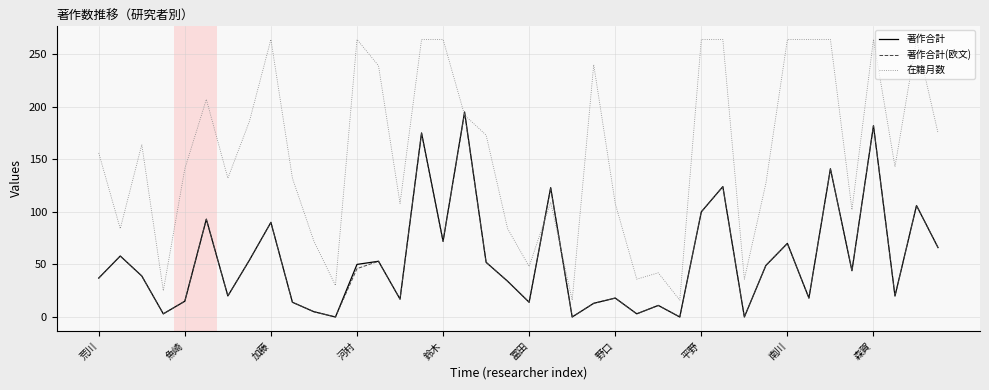

Which series has the widest spread of values?

在籍月数